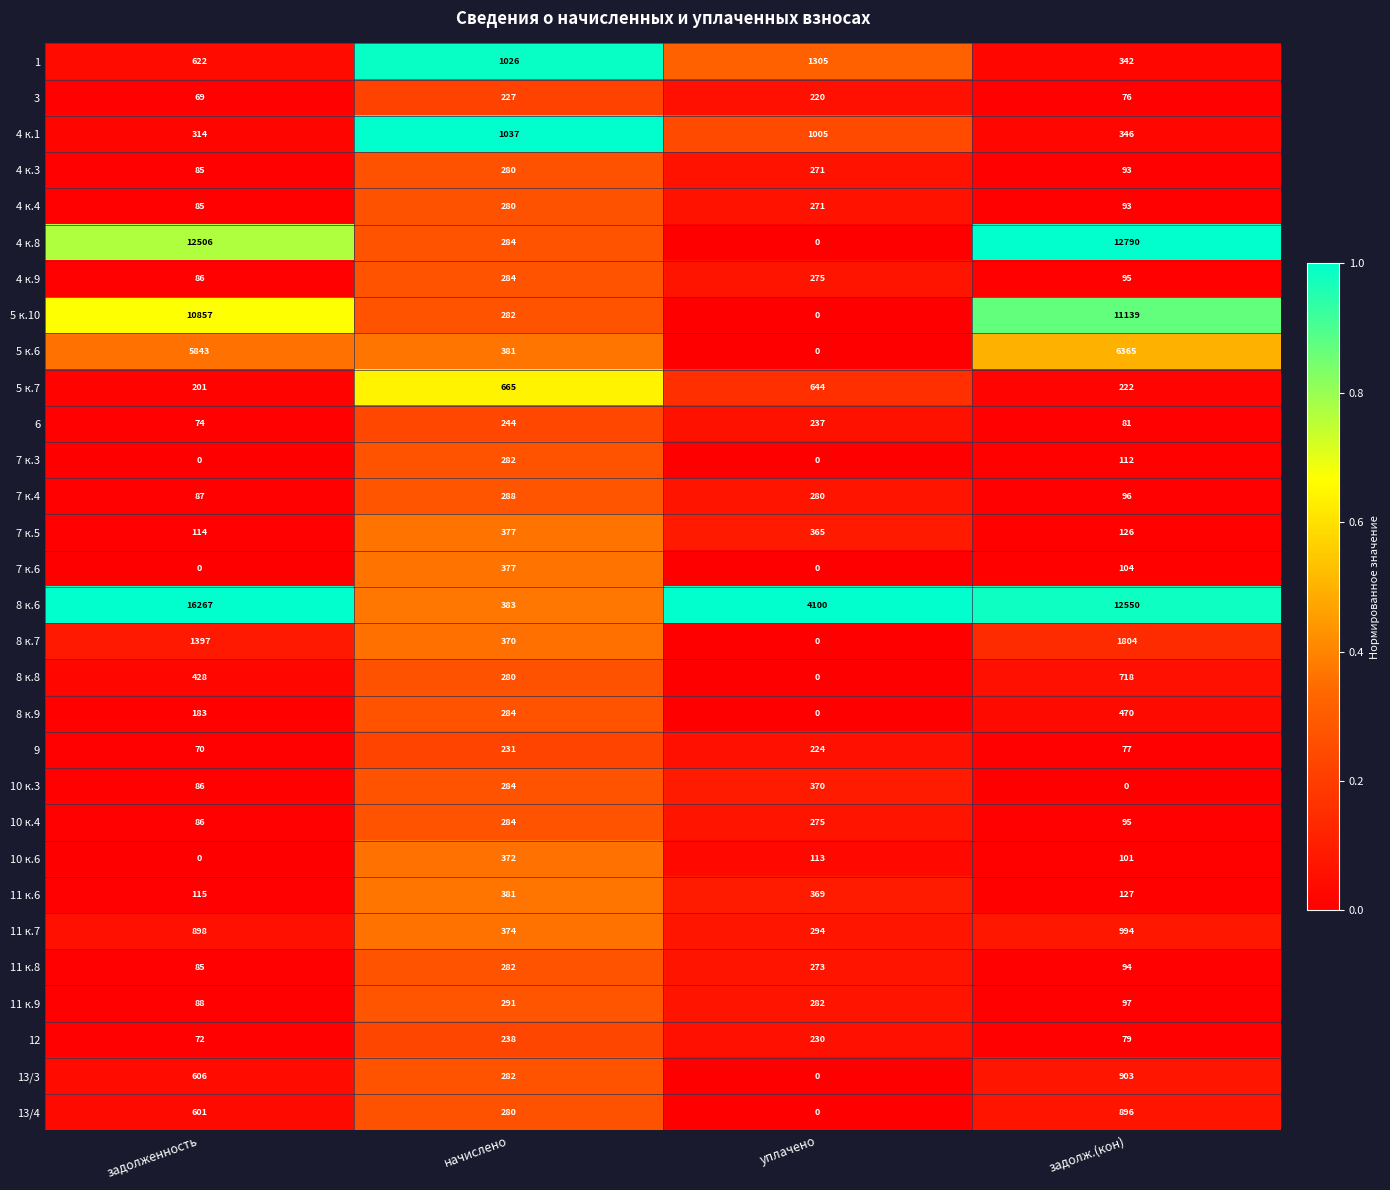

What is the difference between the highest and lowest values at уплачено?

4100